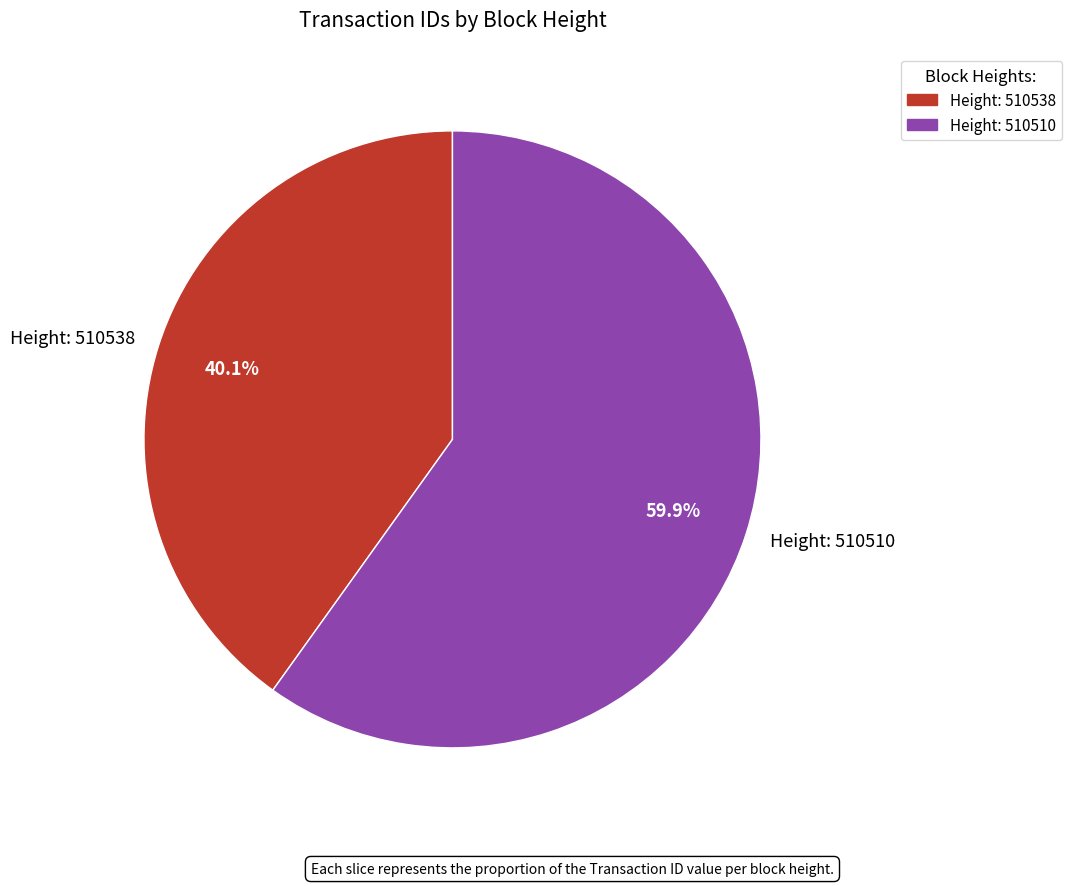

Rank the categories by value from highest to lowest.

Height: 510510, Height: 510538